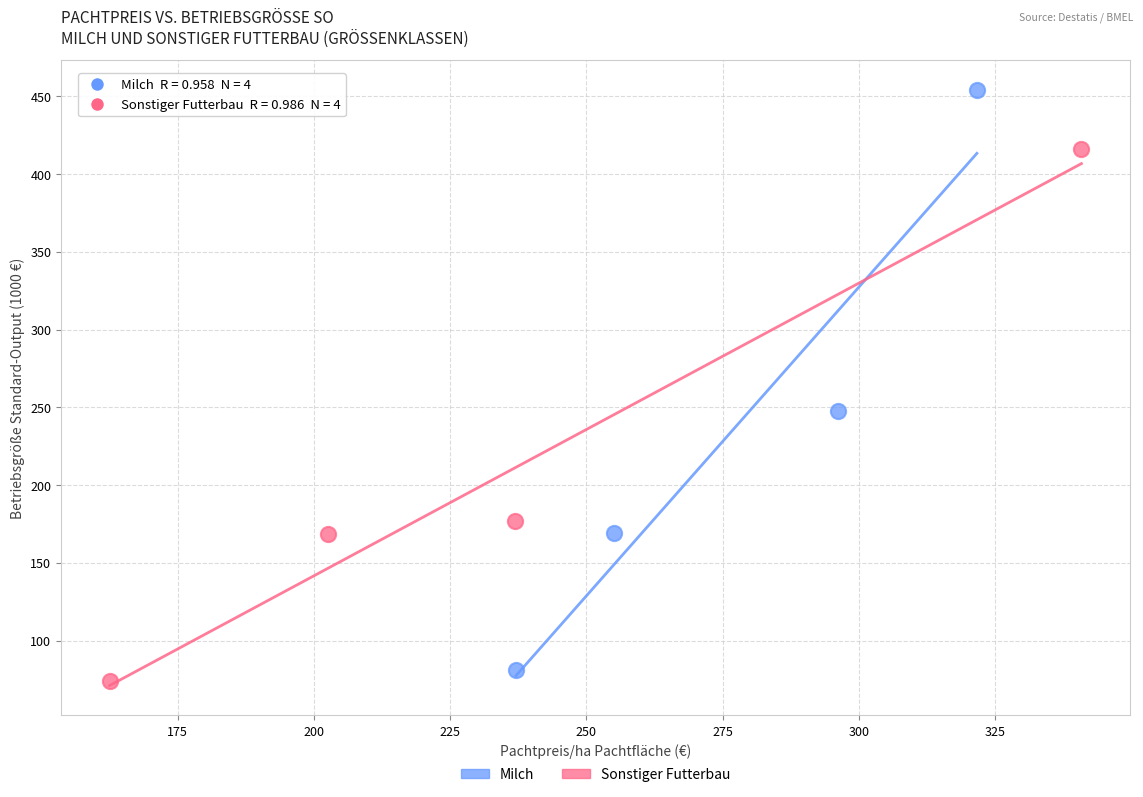

Which series contains the lowest Y value?

Sonstiger Futterbau